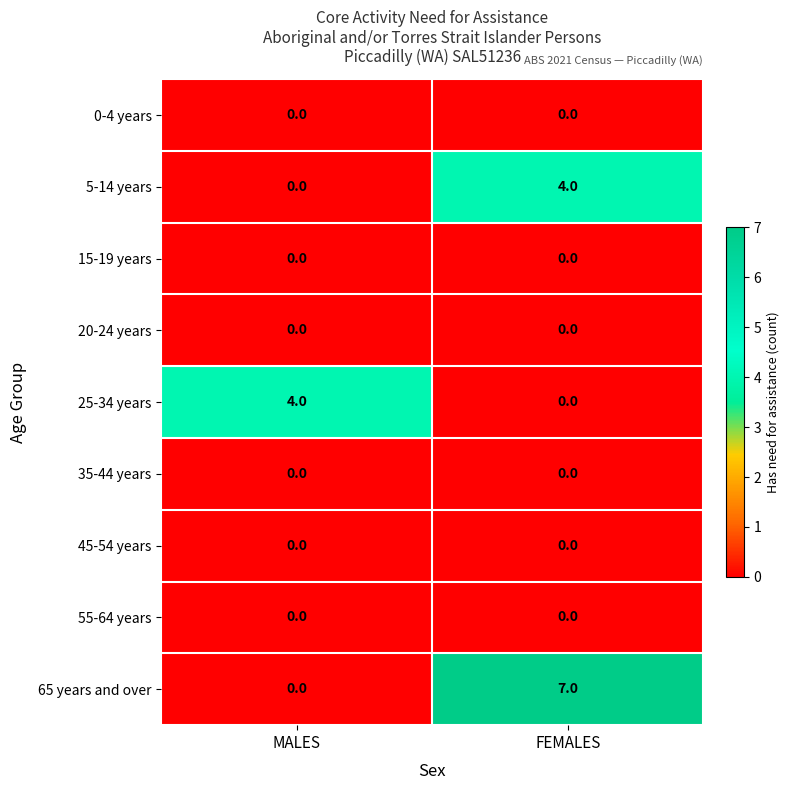

What is the total value across all series at MALES?

4